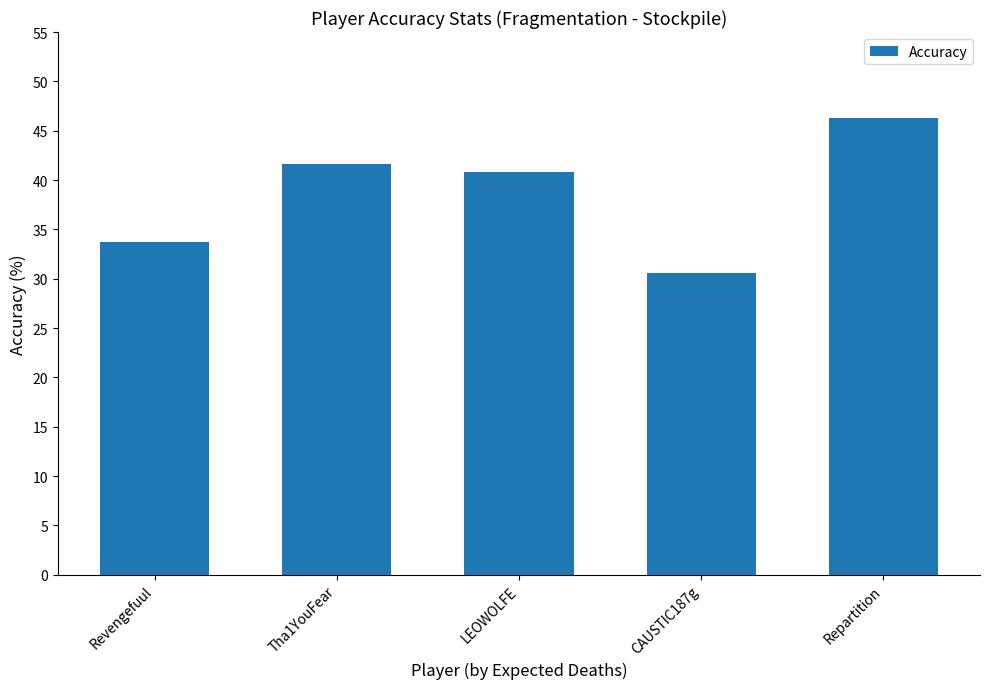

What is the difference between the maximum and minimum values?

15.7